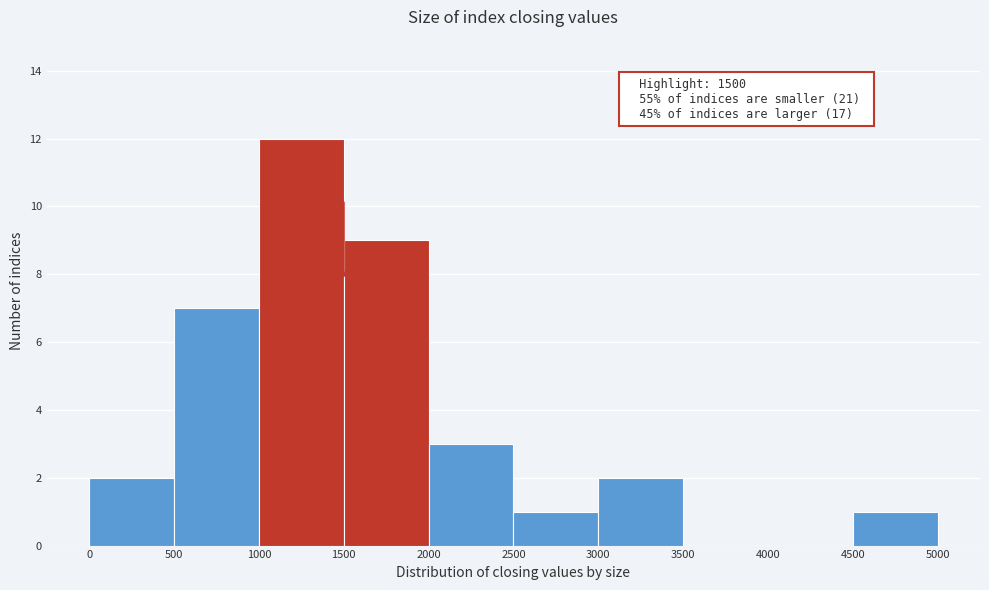

Over which range of the x-axis is the bar tallest?

1000 to 1500